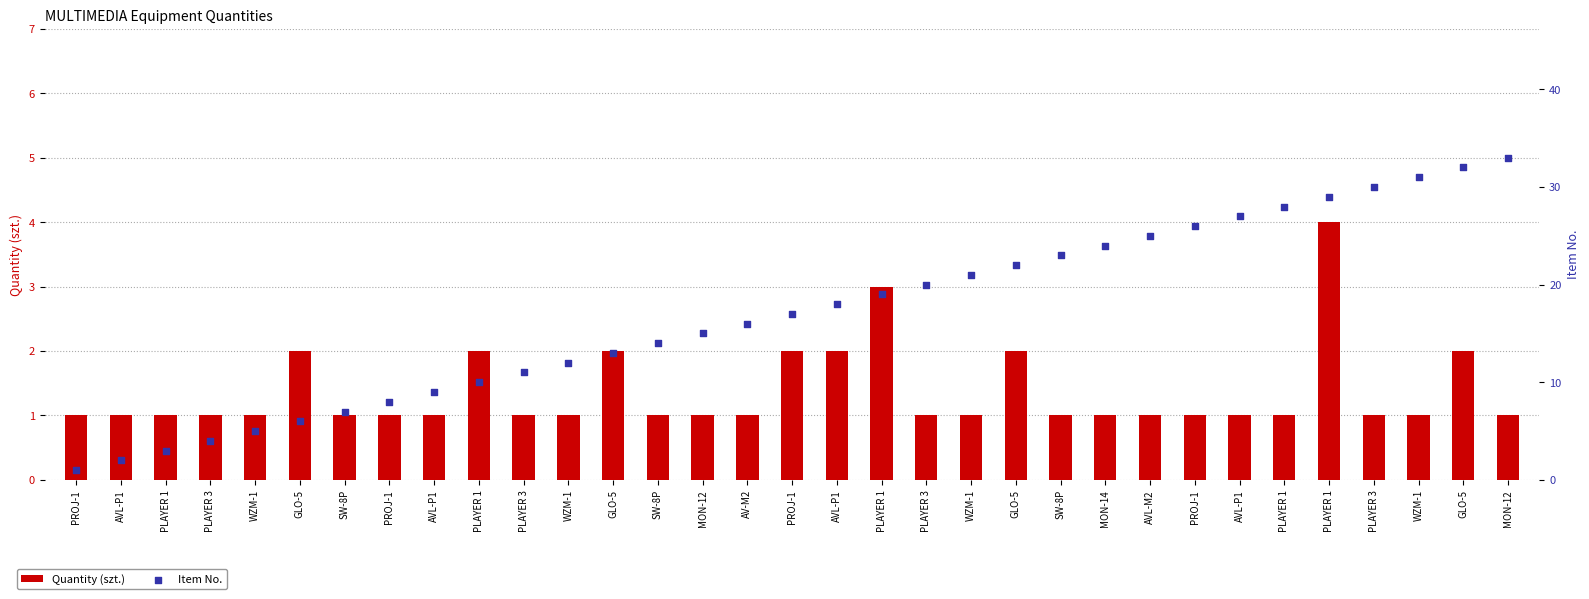

What are all the series names shown in the legend?

Quantity (szt.), Item No.